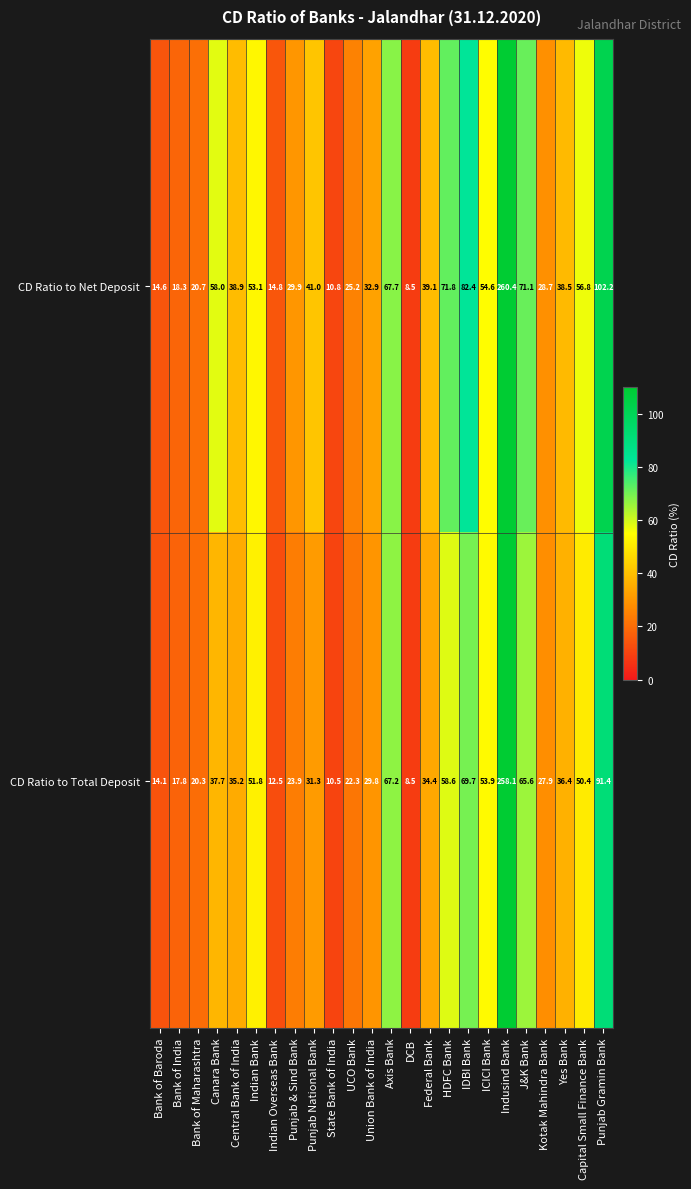

Rank the series at J&K Bank from lowest to highest value.

CD Ratio to Total Deposit, CD Ratio to Net Deposit